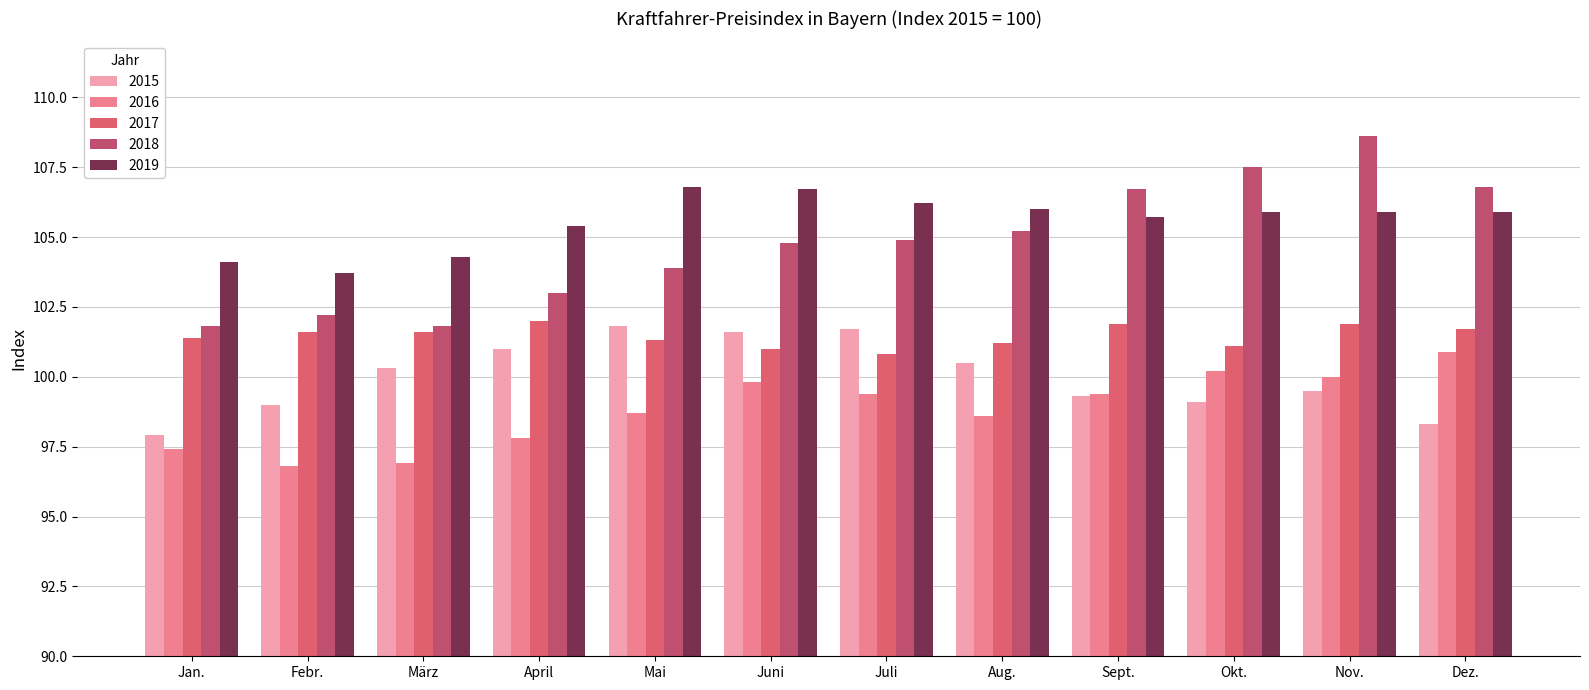

How many values in the 2019 series exceed 105?

9